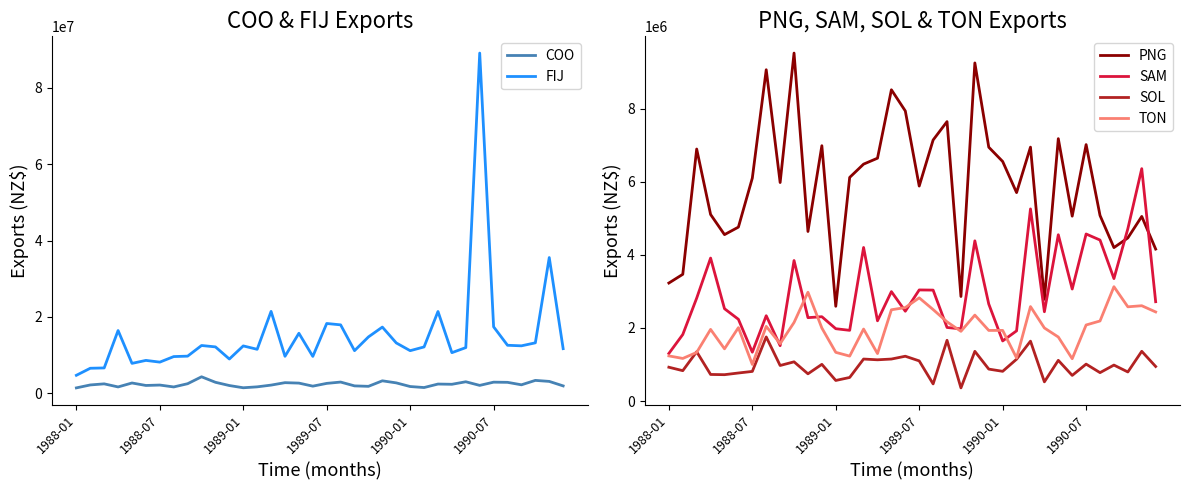

What is the approximate value of TON at 9, to the nearest 50?

2150850